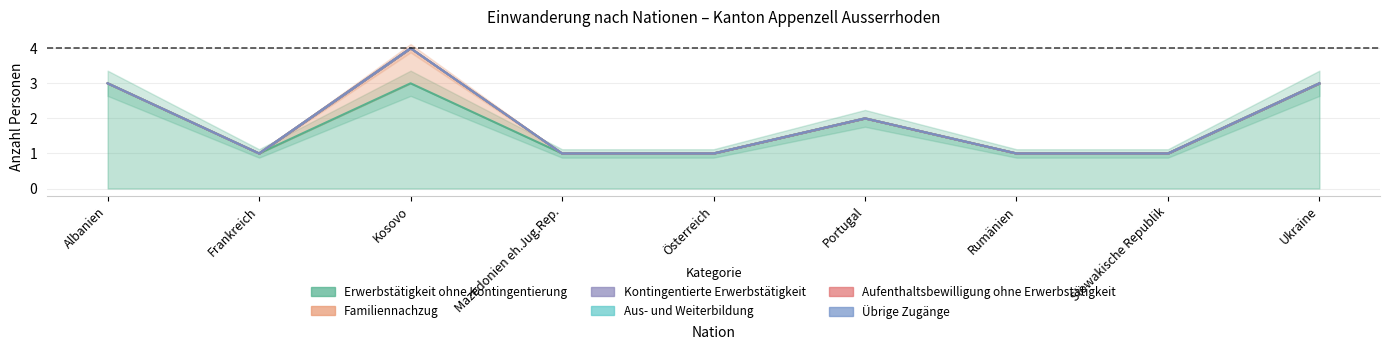

Reading left to right, what are all the values shown in this chart?

Erwerbstätigkeit ohne Kontingentierung: 3	1	3	1	1	2	1	1	3
Familiennachzug: 0	0	1	0	0	0	0	0	0
Kontingentierte Erwerbstätigkeit: 0	0	0	0	0	0	0	0	0
Aus- und Weiterbildung: 0	0	0	0	0	0	0	0	0
Aufenthaltsbewilligung ohne Erwerbstätigkeit: 0	0	0	0	0	0	0	0	0
Übrige Zugänge: 0	0	0	0	0	0	0	0	0